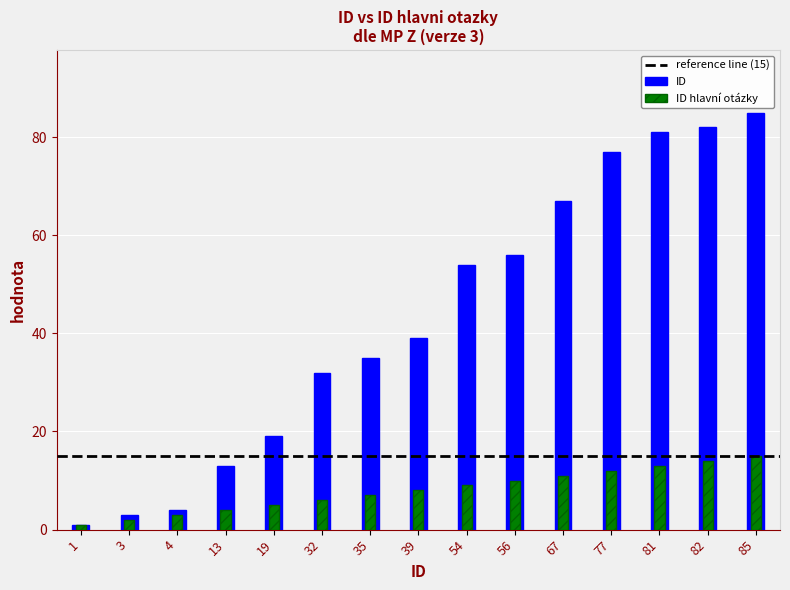

What is the minimum value shown in the chart?

1